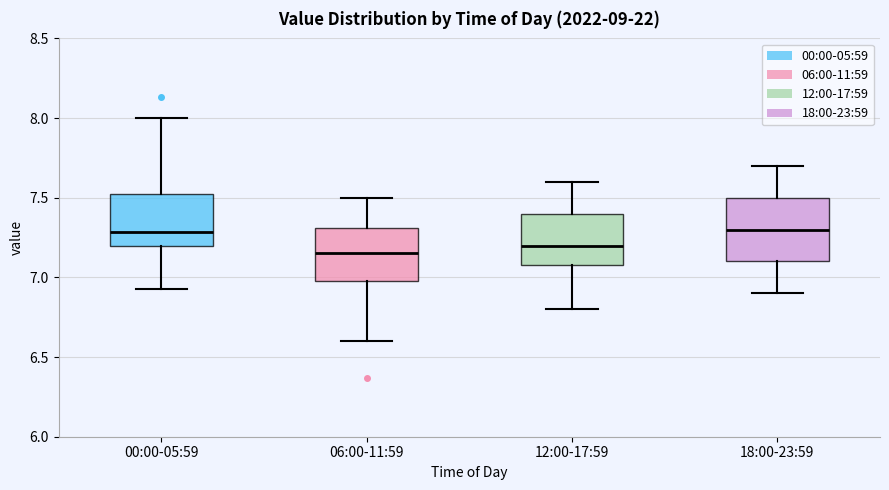

Reading left to right, read every box against the y-axis: the position of its median line, the range the box covers, and the ends of its whiskers. The values are not printed on the chart, so give them approximately, as read against the axis.

00:00-05:59: median 7.30, box 7.20 to 7.55, whiskers 6.95 to 8.00
06:00-11:59: median 7.15, box 7.00 to 7.30, whiskers 6.60 to 7.50
12:00-17:59: median 7.20, box 7.10 to 7.40, whiskers 6.80 to 7.60
18:00-23:59: median 7.30, box 7.10 to 7.50, whiskers 6.90 to 7.70